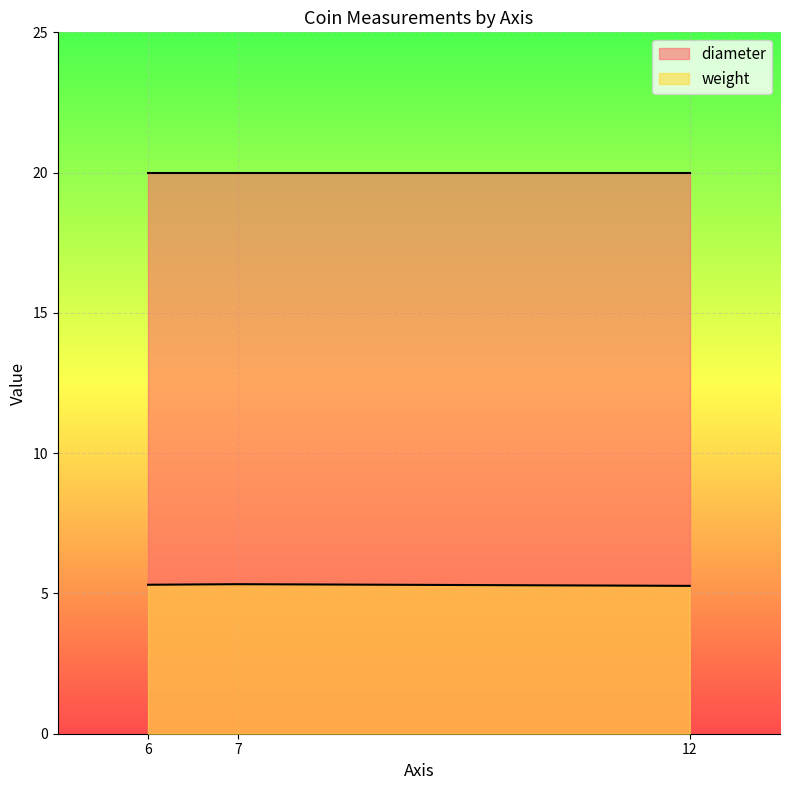

What is the value of the diameter point at the 3rd from the left?

20.0